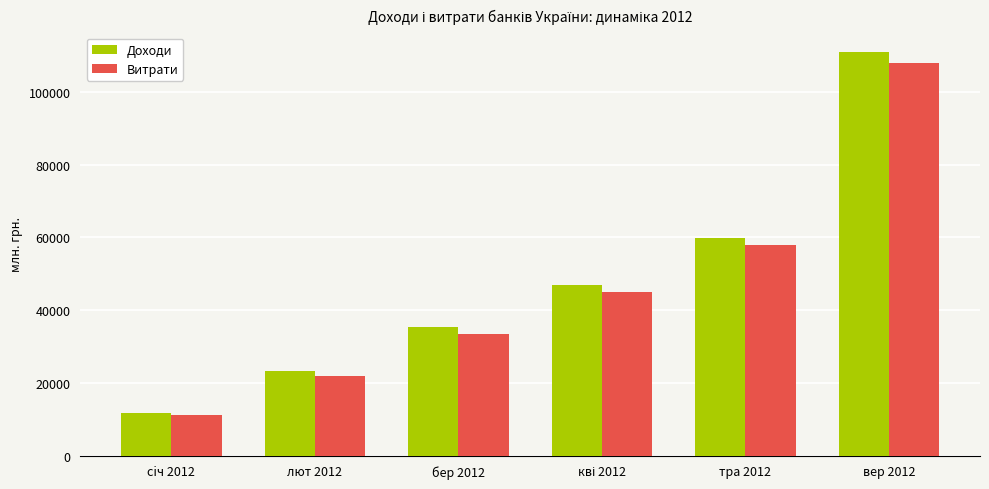

Rank the series by their average value, from lowest to highest.

Витрати, Доходи